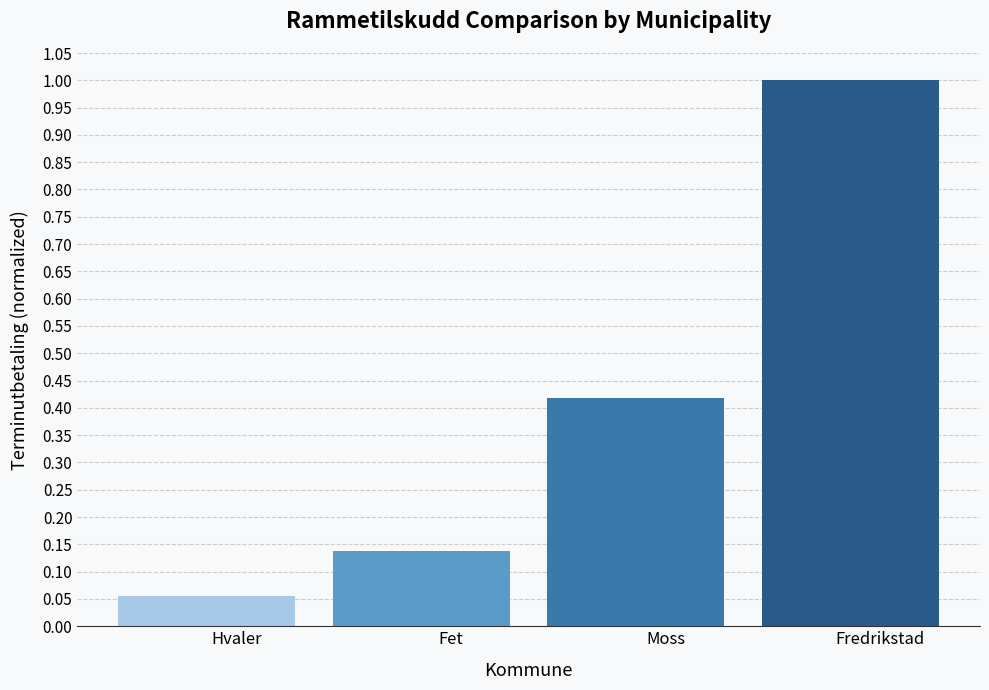

What is the change in value from Moss to Fredrikstad?

+0.6